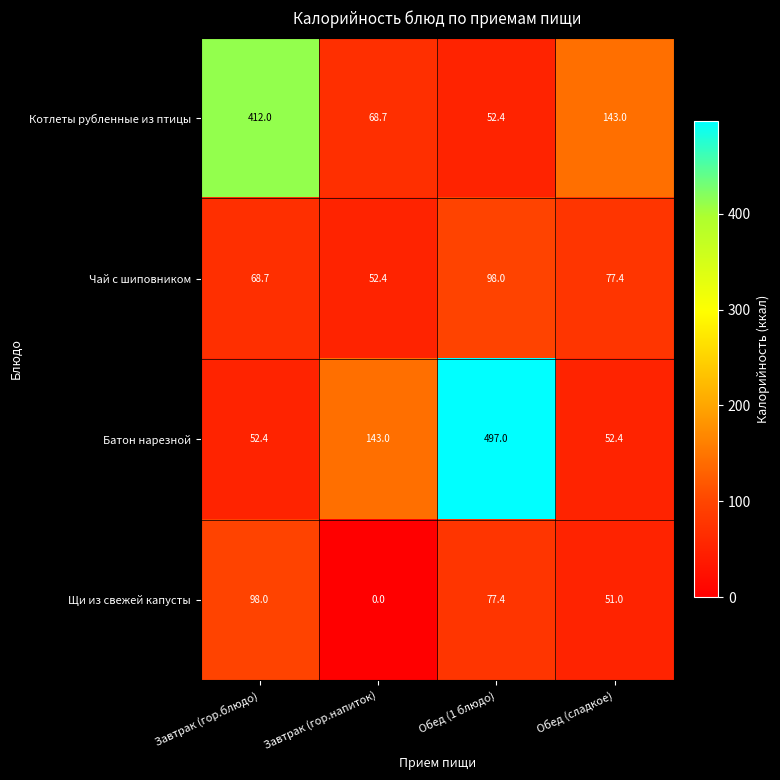

What is the sum of all Батон нарезной values?

744.8